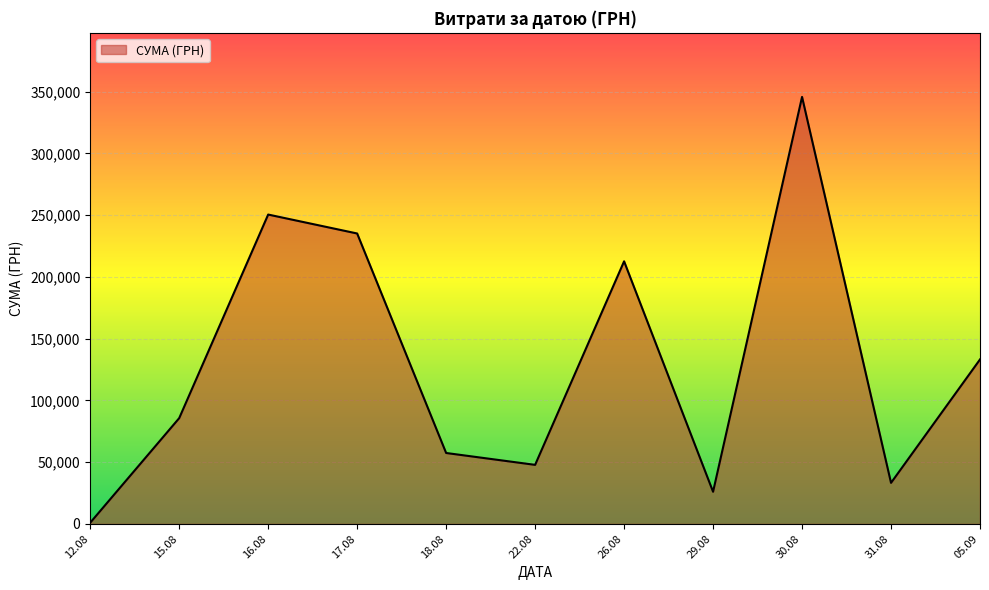

Rank the categories by value from lowest to highest.

12.08, 29.08, 31.08, 22.08, 18.08, 15.08, 05.09, 26.08, 17.08, 16.08, 30.08